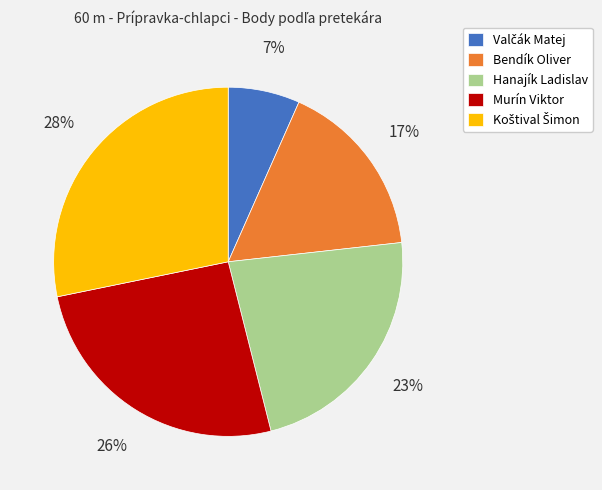

What percentage is the Bendík Oliver slice, to the nearest percent?

17%